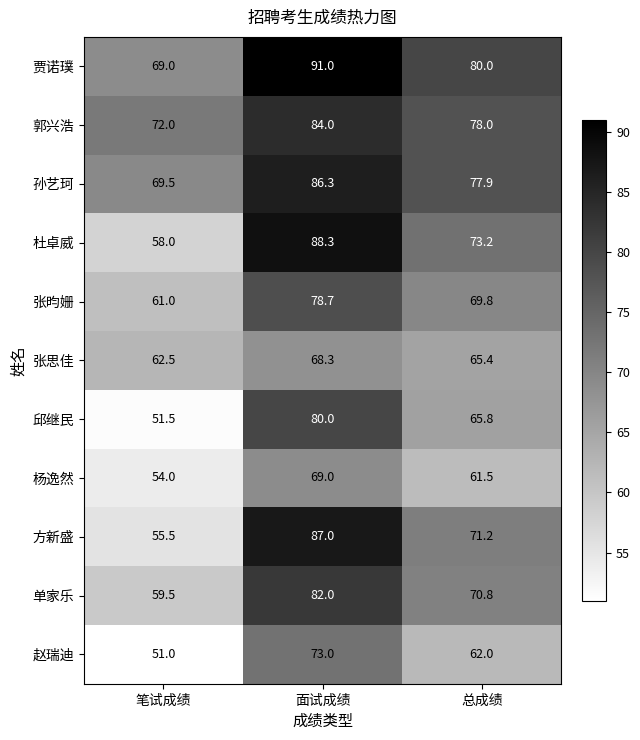

Rank the series at 面试成绩 from highest to lowest value.

贾诺璞, 杜卓威, 方新盛, 孙艺珂, 郭兴浩, 单家乐, 邱继民, 张昀姗, 赵瑞迪, 杨逸然, 张思佳